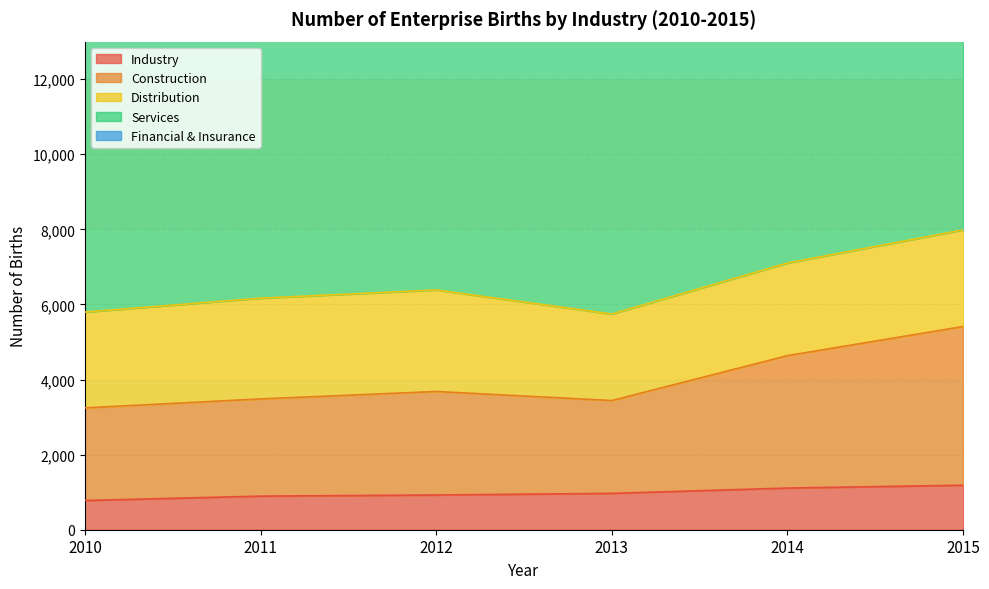

Is it true that Industry equals 895 at 2011?

True